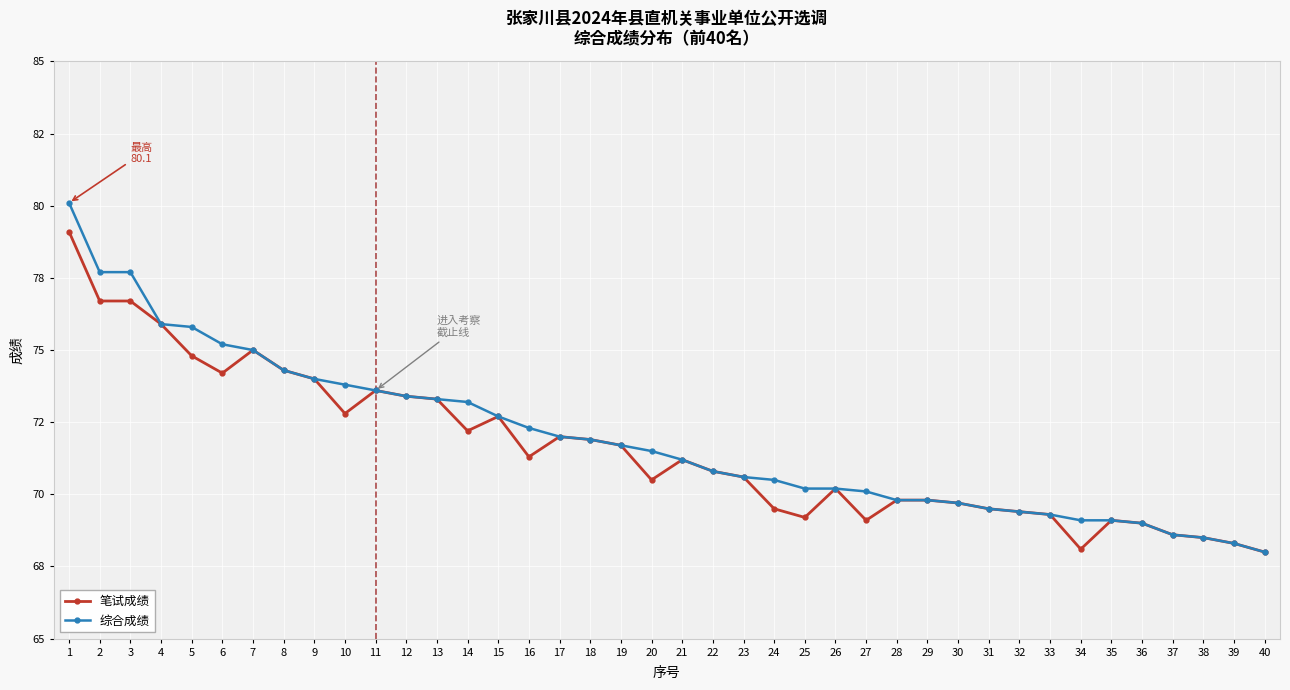

At which category does the chart reach its peak across all series?

1